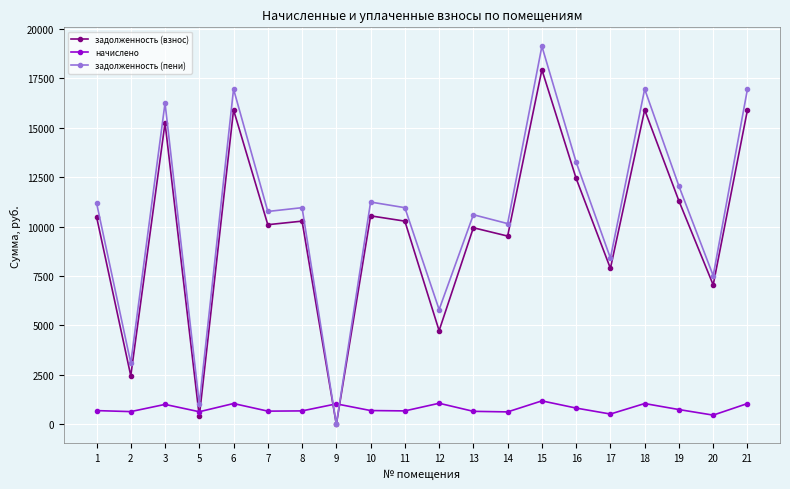

Is this an area chart (filled region under the line)?

No